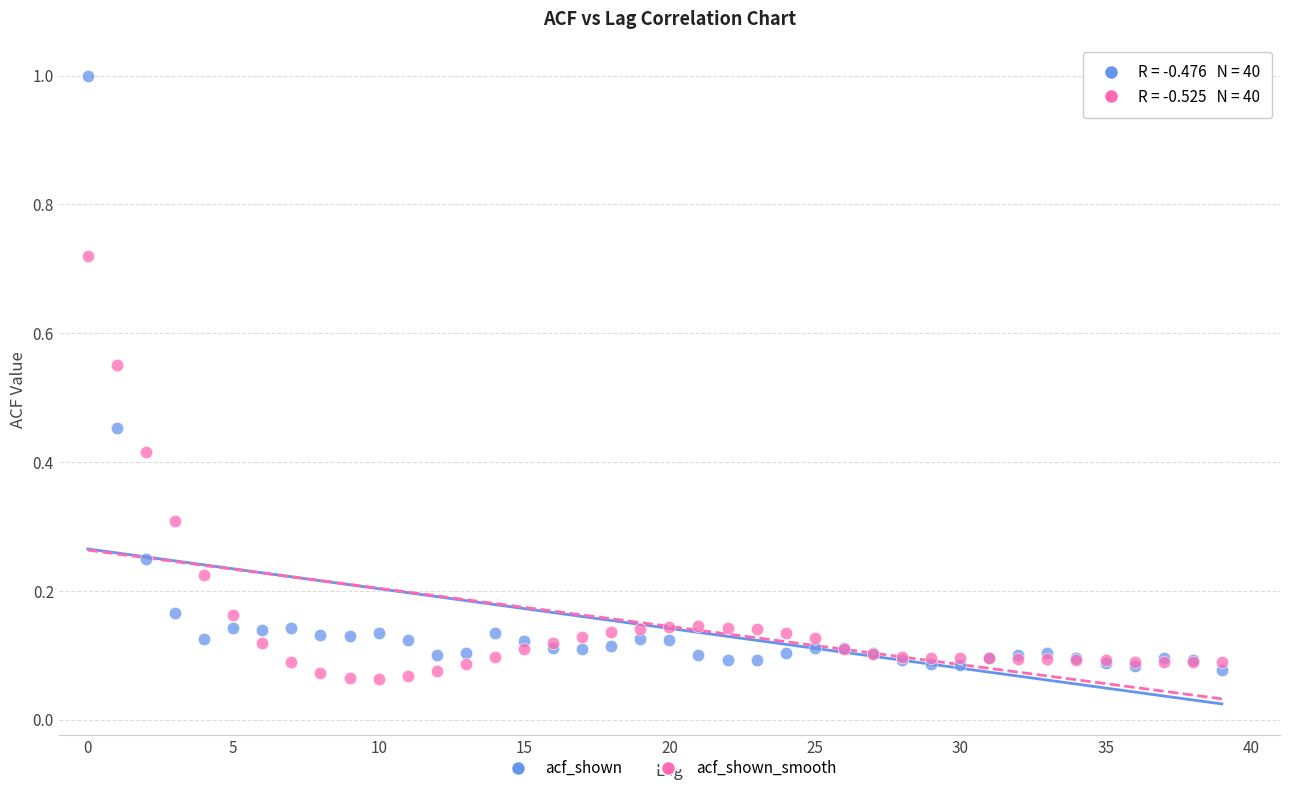

Which series reaches the maximum Y coordinate?

acf_shown